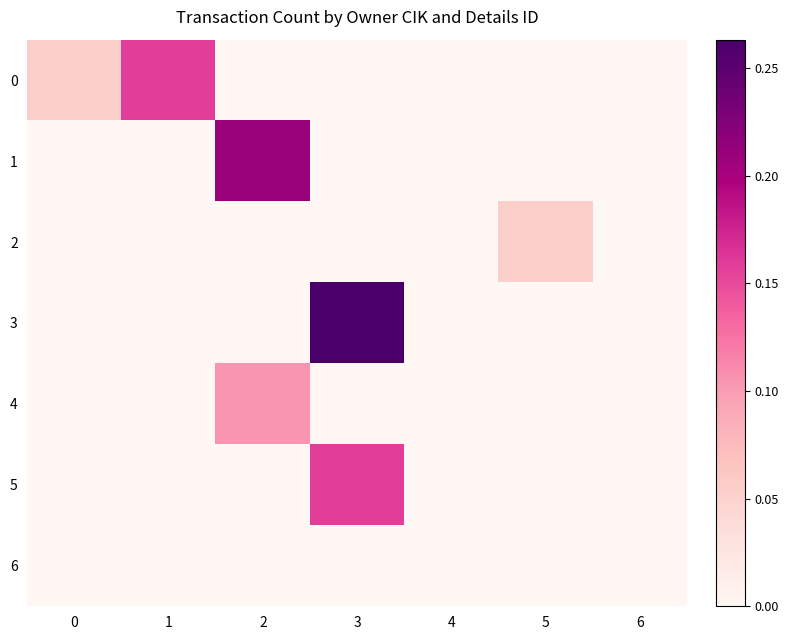

At which category is the sum across all series the highest?

3